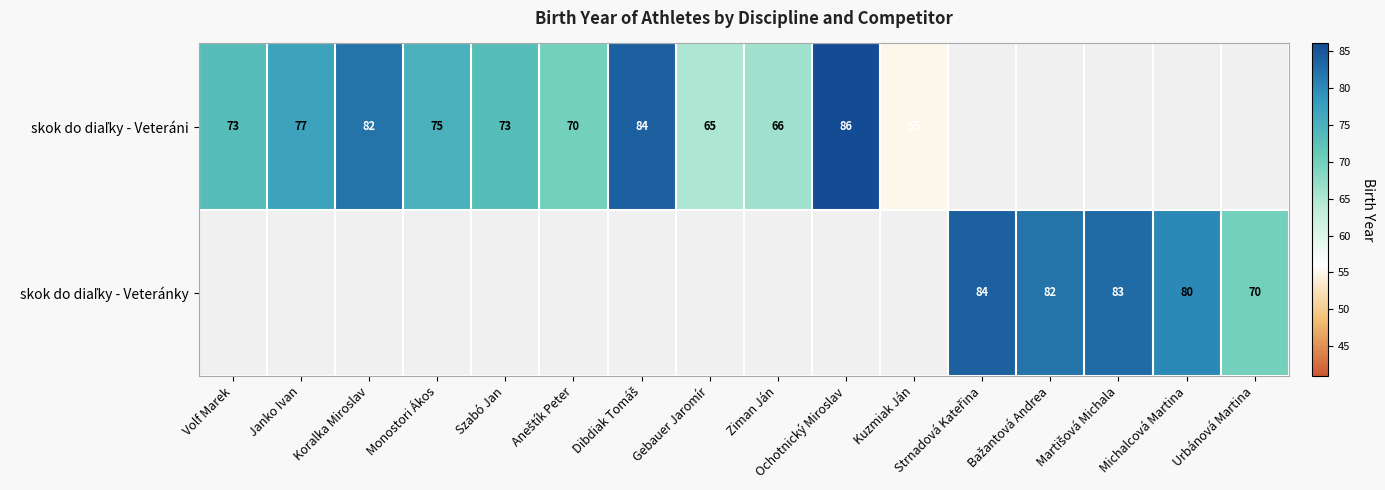

What is the sum of all skok do diaľky - Veteráni values?

806